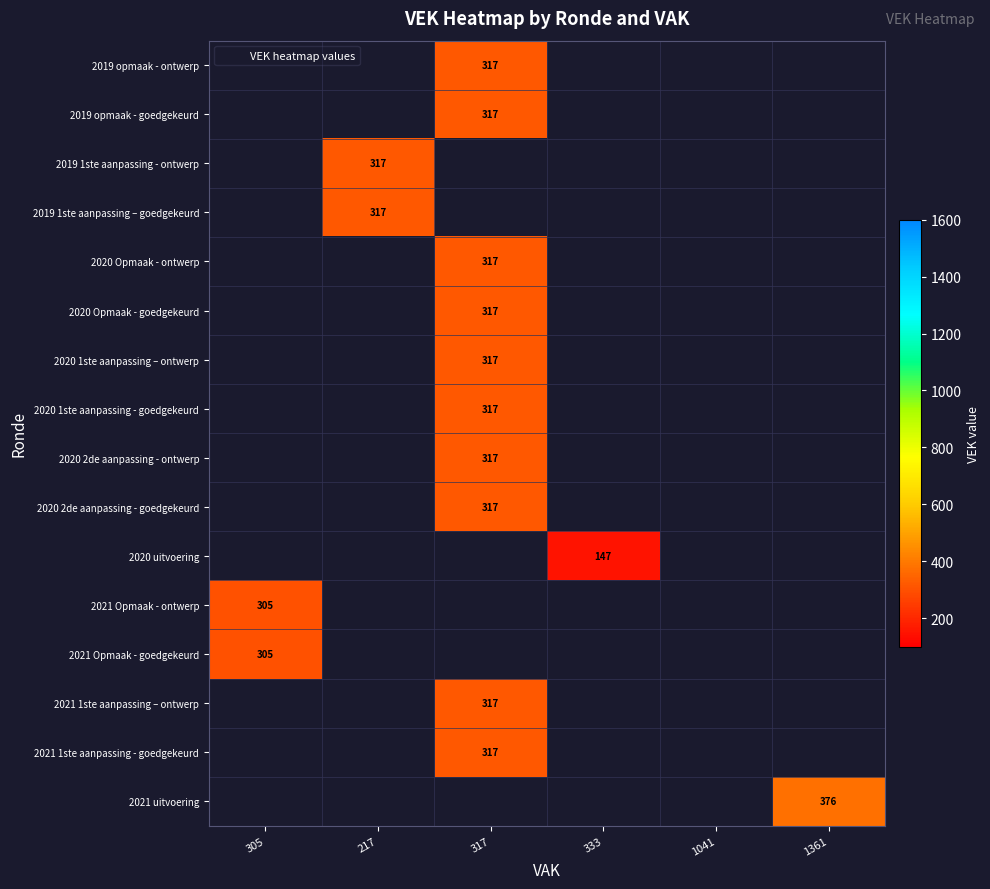

The 2019 1ste aanpassing - ontwerp series shows 513 at 217. True or false?

False